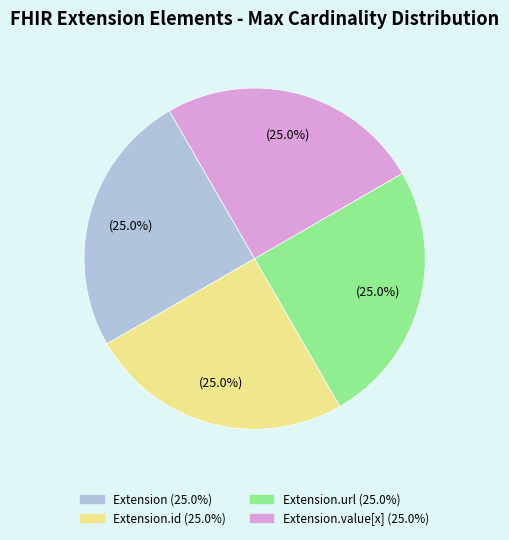

Count the number of slices in the pie.

4